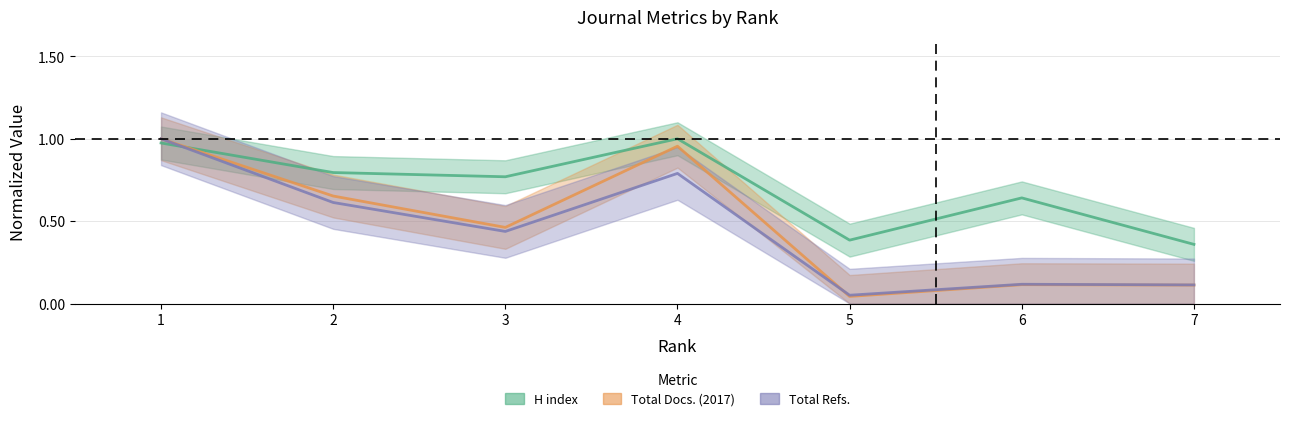

The H index series shows 0.8 at 3. True or false?

True